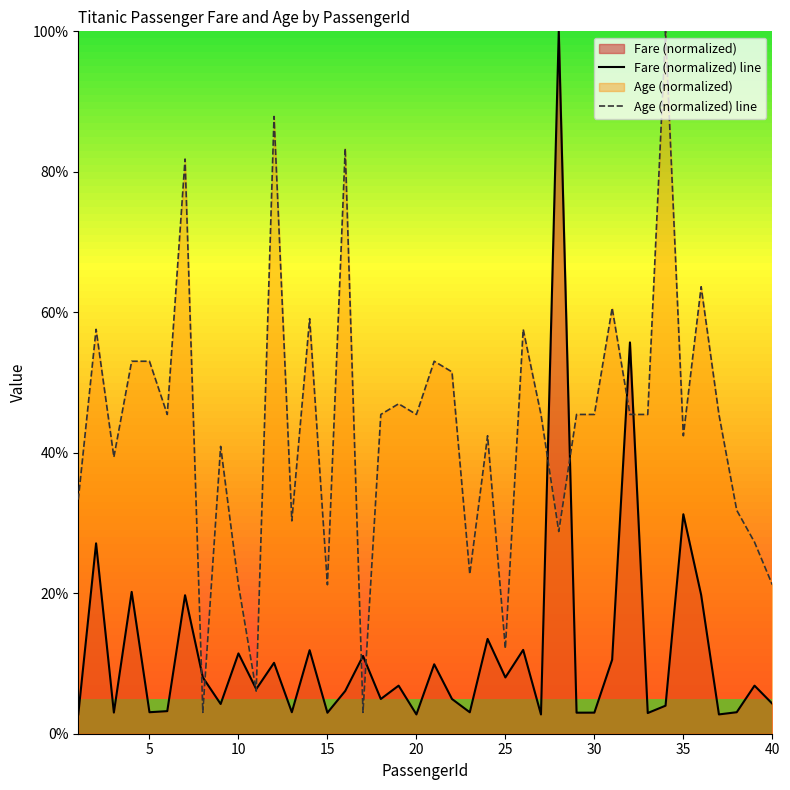

How many categories are shown in the chart?

40